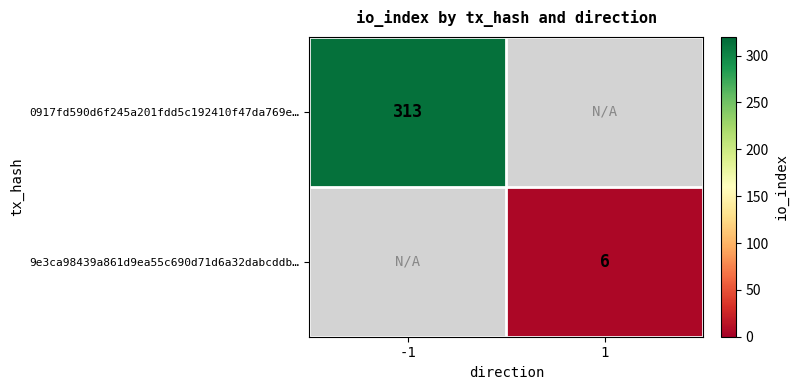

The 9e3ca98439a861d9ea55c690d71d6a32dabcddb… series shows 10 at 1. True or false?

False